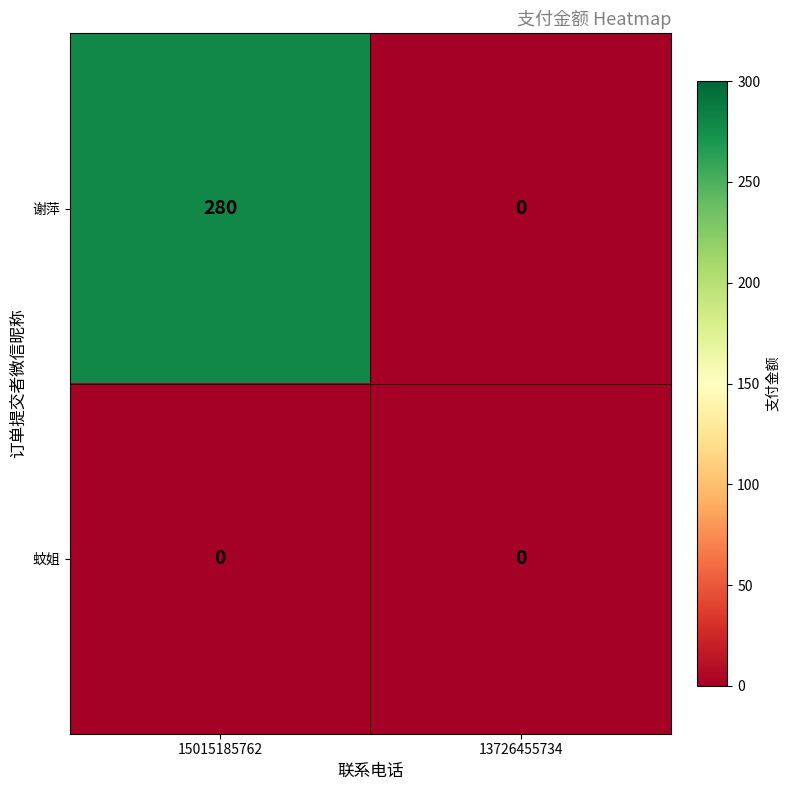

Reading left to right, what are all the values shown in this chart?

谢萍: 15015185762=280	13726455734=0
蚊姐: 15015185762=0	13726455734=0